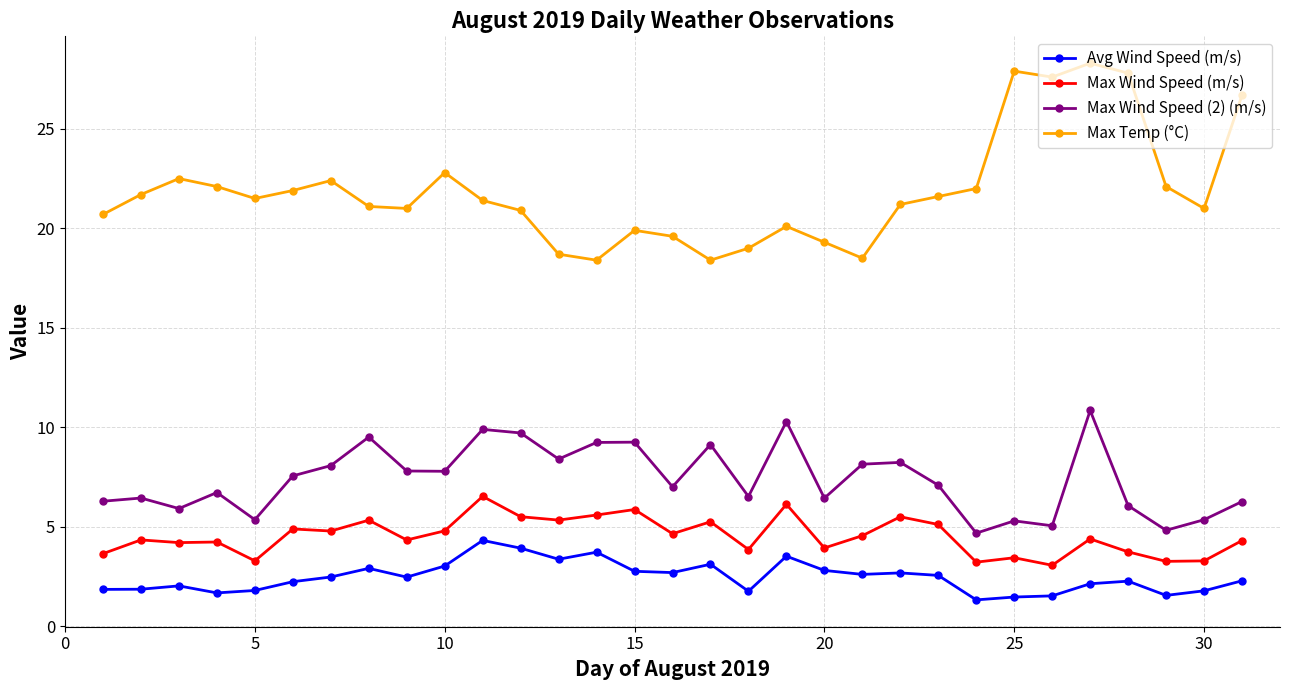

What is the highest value of the Avg Wind Speed (m/s) series?

4.3